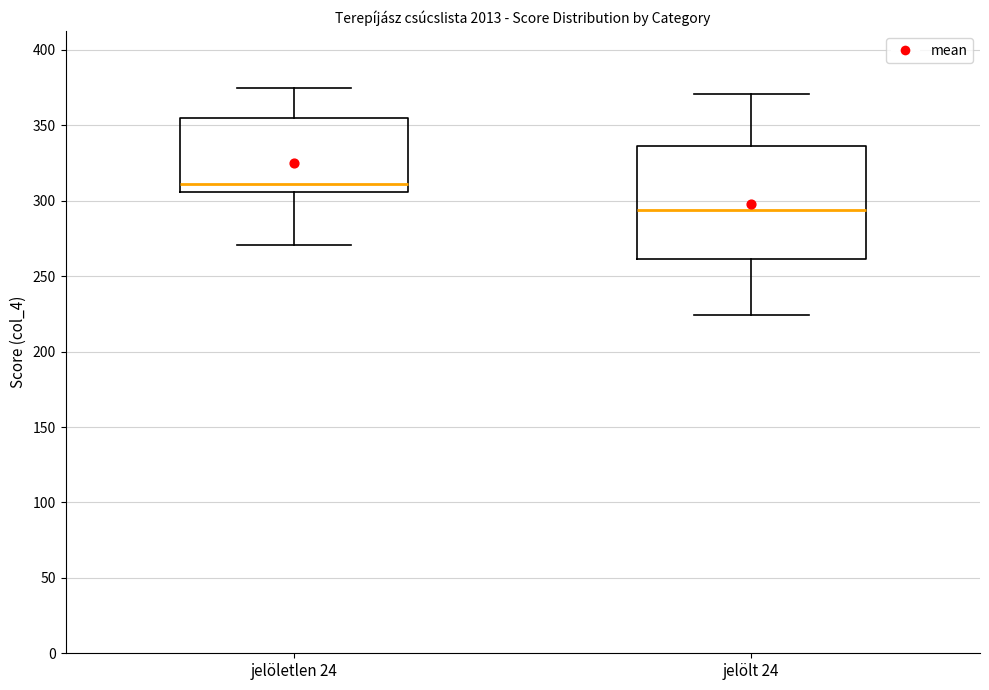

Reading left to right, read every box against the y-axis: the position of its median line, the range the box covers, and the ends of its whiskers. The values are not printed on the chart, so give them approximately, as read against the axis.

jelöletlen 24: median 310, box 305 to 355, whiskers 270 to 375
jelölt 24: median 295, box 260 to 335, whiskers 225 to 370